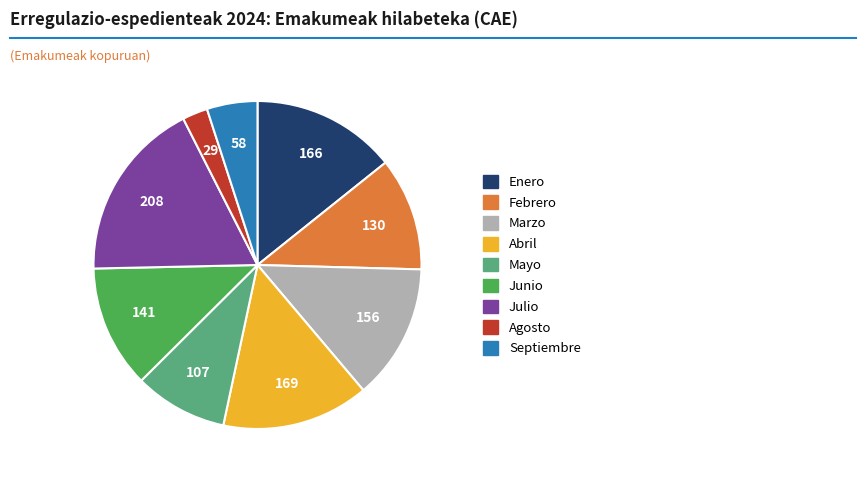

Does any single category account for the majority?

No